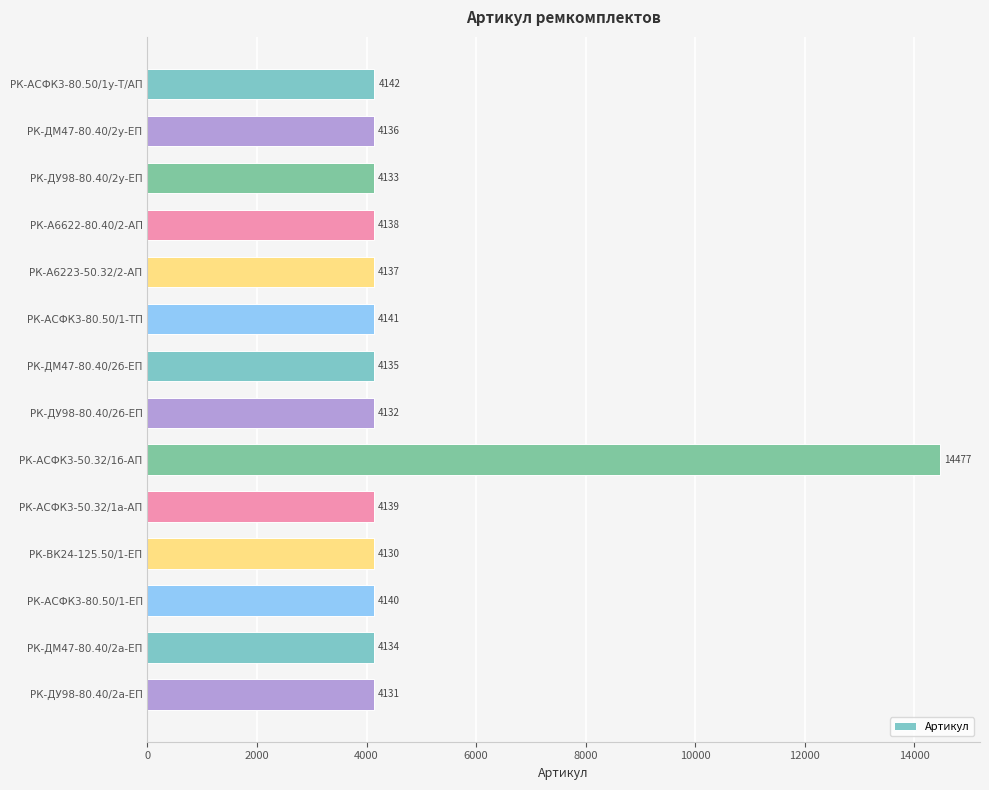

What is the change in value from РК-А6622-80.40/2-АП to РК-АСФК3-50.32/1б-АП?

+10339